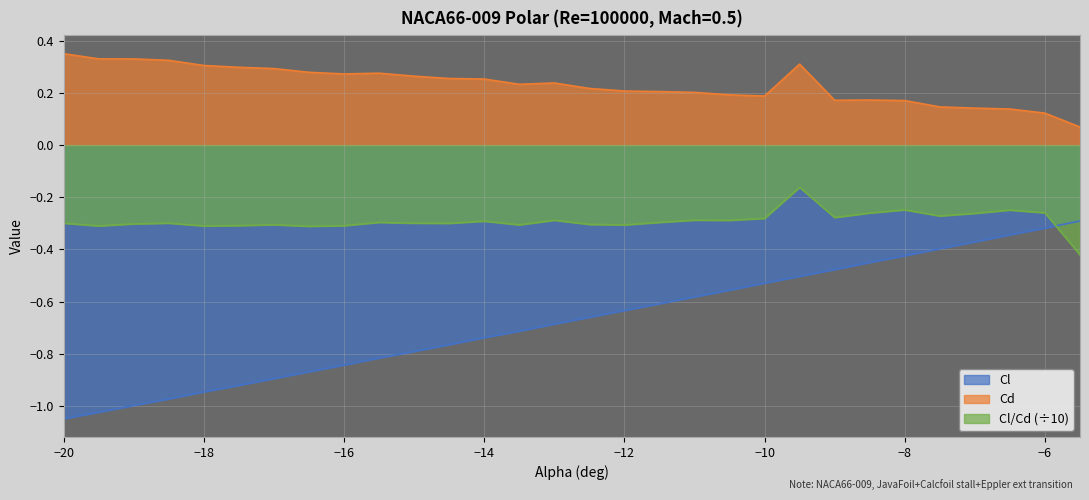

At which category does the chart reach its peak across all series?

−20